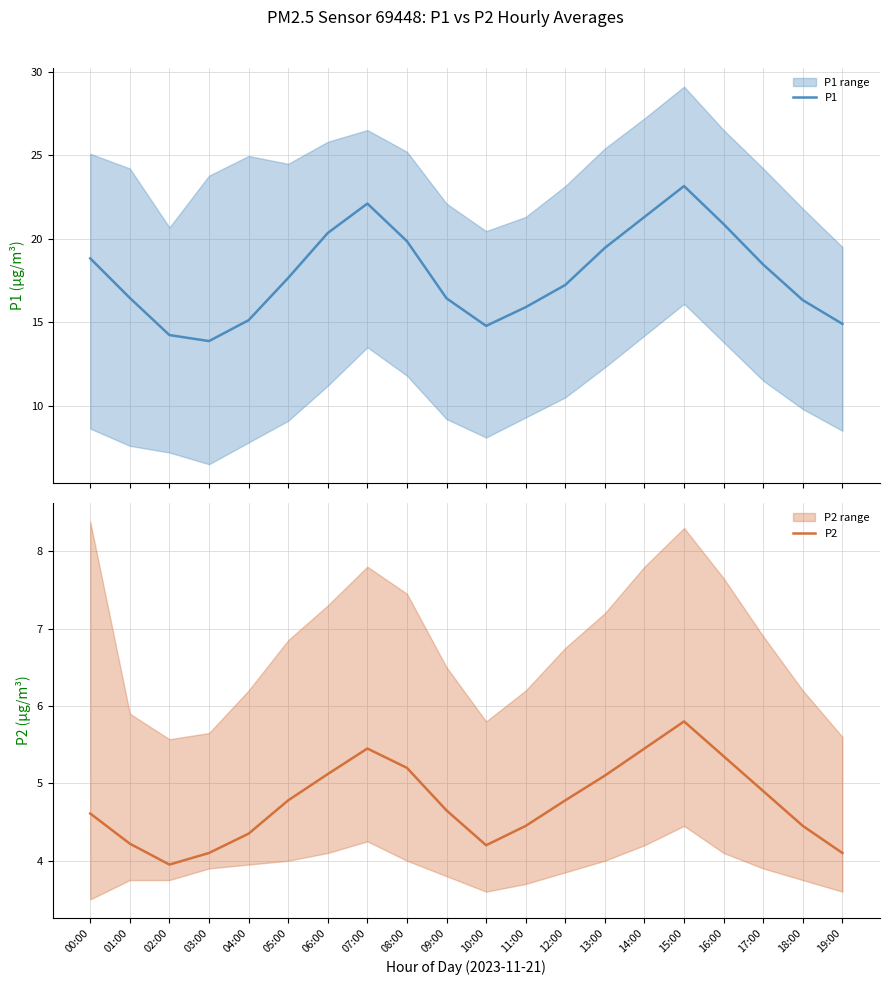

At which label is P2 closest to 4?

02:00